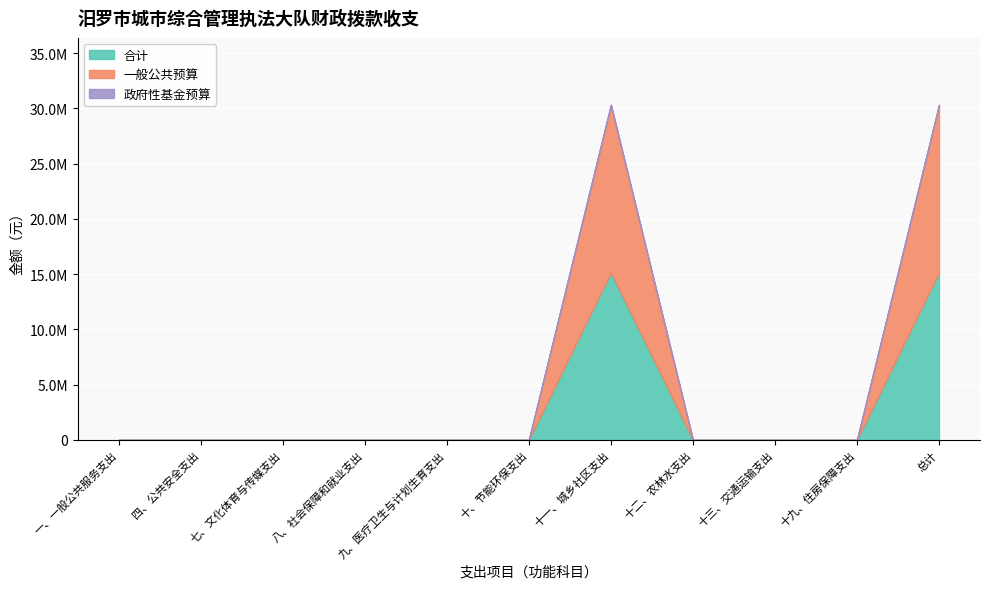

At which category is the sum across all series the highest?

十一、城乡社区支出